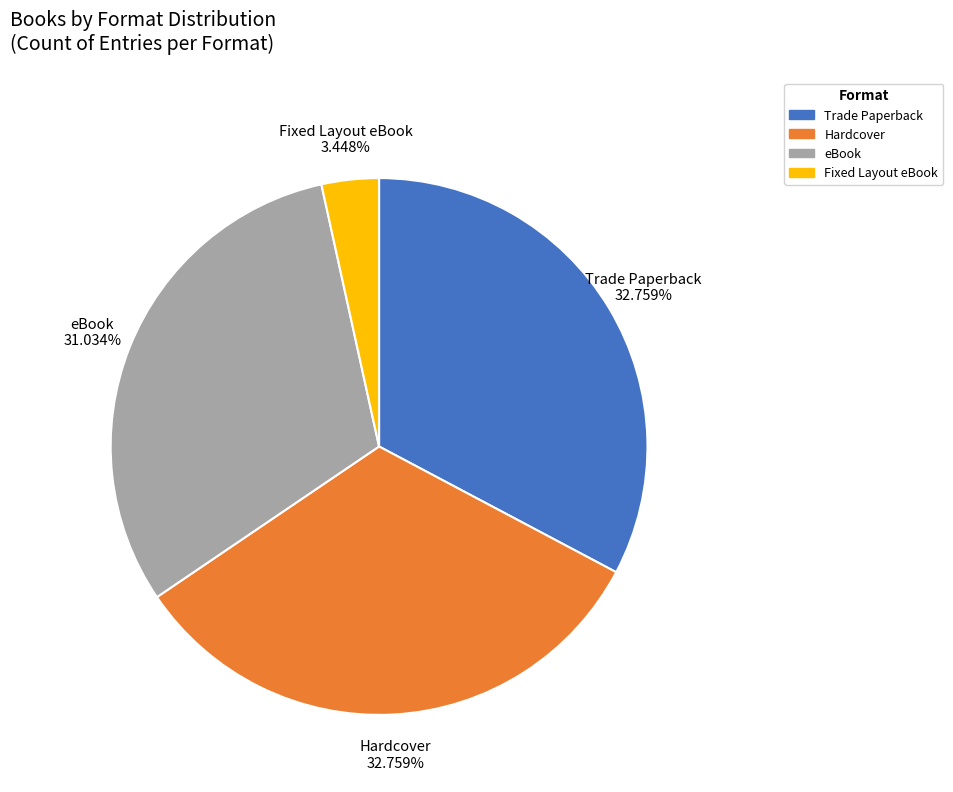

What percentage is the Hardcover slice, to the nearest percent?

33%